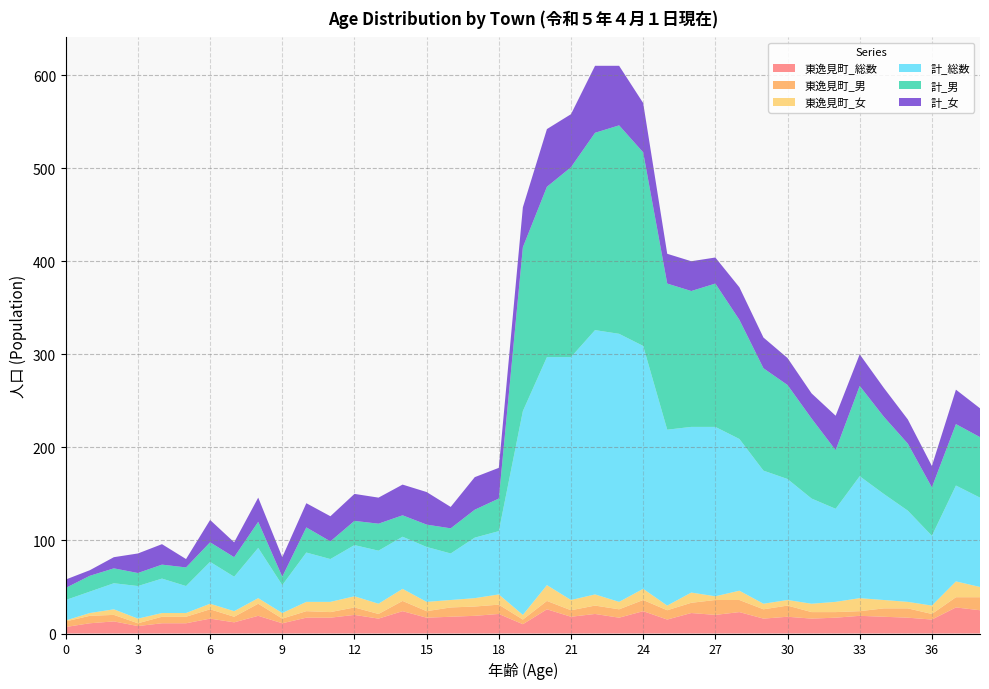

Reading left to right, transcribe all the data shown in this chart.

東逸見町_総数: 0=7	1=11	2=13	3=8	4=11	5=11	6=16	7=12	8=19	9=11	10=17	11=17	12=20	13=16	14=24	15=17	16=18	17=19	18=21	19=10	20=26	21=18	22=21	23=17	24=24	25=15	26=22	27=20	28=23	29=16	30=18	31=16	32=17	33=19	34=18	35=17	36=15	37=28	38=25
東逸見町_男: 0=6	1=8	2=7	3=3	4=7	5=7	6=10	7=6	8=13	9=5	10=7	11=6	12=8	13=5	14=11	15=7	16=10	17=10	18=10	19=5	20=9	21=7	22=9	23=9	24=12	25=10	26=11	27=16	28=13	29=10	30=12	31=7	32=6	33=5	34=9	35=10	36=6	37=11	38=14
東逸見町_女: 0=1	1=3	2=6	3=5	4=4	5=4	6=6	7=6	8=6	9=6	10=10	11=11	12=12	13=11	14=13	15=10	16=8	17=9	18=11	19=5	20=17	21=11	22=12	23=8	24=12	25=5	26=11	27=4	28=10	29=6	30=6	31=9	32=11	33=14	34=9	35=7	36=9	37=17	38=11
計_総数: 0=22	1=23	2=28	3=35	4=37	5=29	6=45	7=37	8=54	9=30	10=53	11=46	12=55	13=57	14=56	15=59	16=50	17=65	18=68	19=219	20=245	21=261	22=284	23=288	24=261	25=189	26=178	27=182	28=163	29=143	30=130	31=113	32=100	33=131	34=114	35=98	36=75	37=103	38=96
計_男: 0=13	1=17	2=16	3=14	4=15	5=20	6=21	7=21	8=28	9=9	10=27	11=19	12=26	13=29	14=23	15=24	16=27	17=30	18=35	19=176	20=183	21=204	22=212	23=224	24=208	25=157	26=146	27=154	28=128	29=110	30=101	31=86	32=63	33=97	34=83	35=72	36=52	37=66	38=65
計_女: 0=9	1=6	2=12	3=21	4=22	5=9	6=24	7=16	8=26	9=21	10=26	11=27	12=29	13=28	14=33	15=35	16=23	17=35	18=33	19=43	20=62	21=57	22=72	23=64	24=53	25=32	26=32	27=28	28=35	29=33	30=29	31=27	32=37	33=34	34=31	35=26	36=23	37=37	38=31